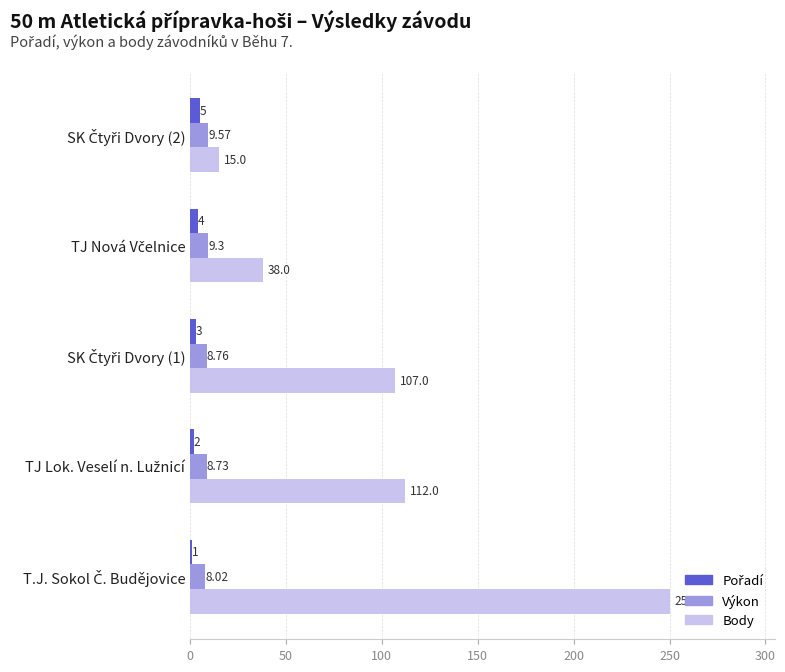

Which series has the widest spread of values?

Body